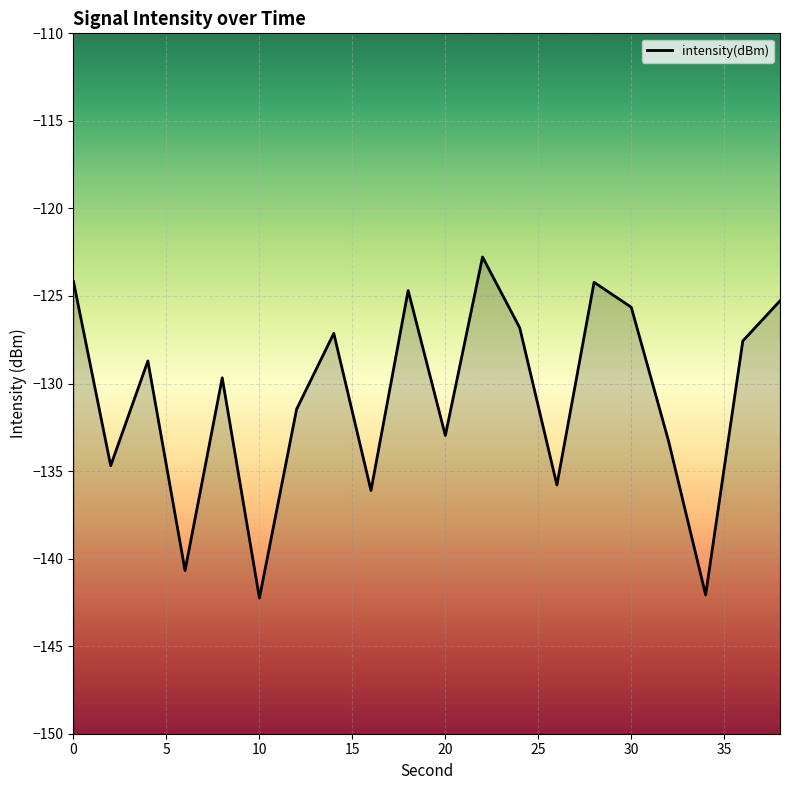

What is the smallest value displayed?

-142.3